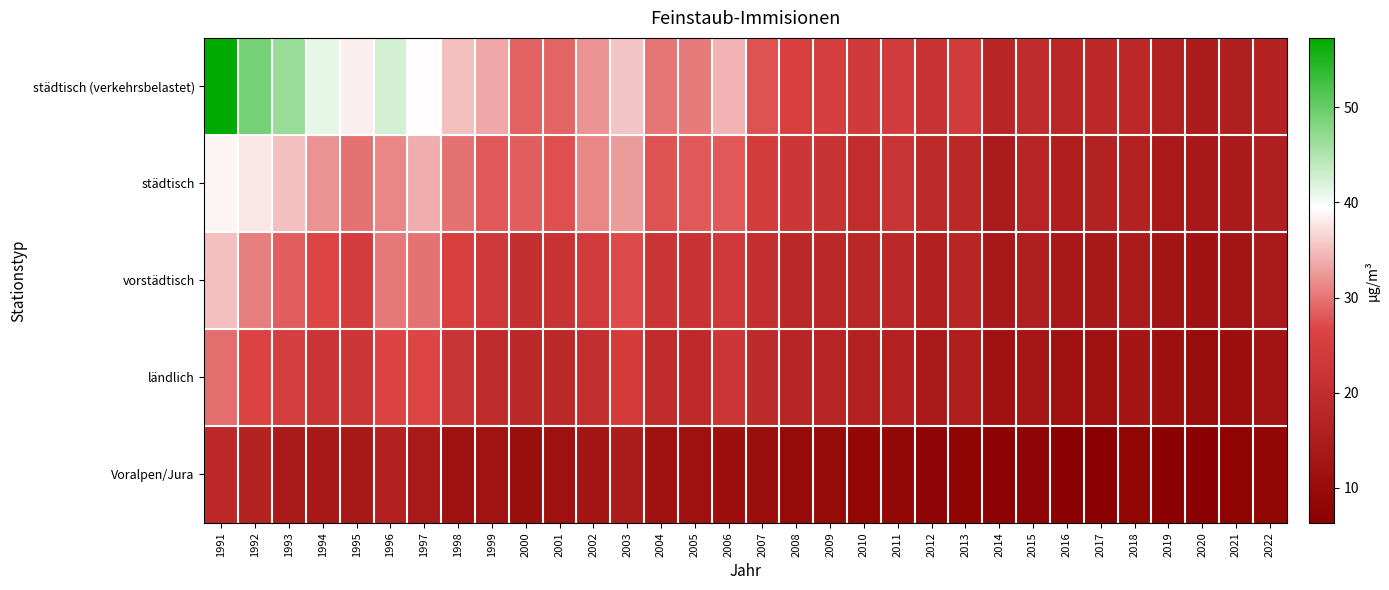

At 2018, list the series in order from smallest to largest.

Voralpen/Jura, ländlich, vorstädtisch, städtisch, städtisch (verkehrsbelastet)